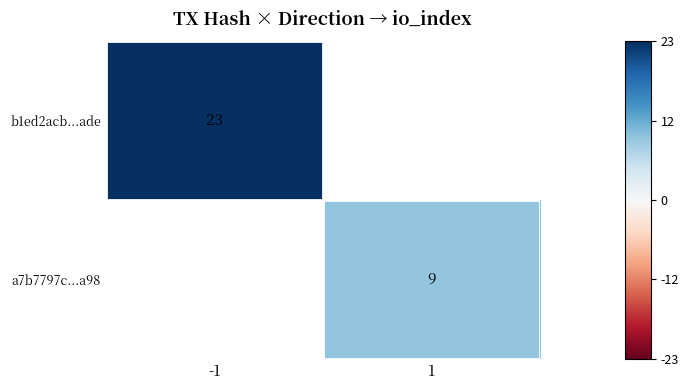

How many data points does each series have?

2